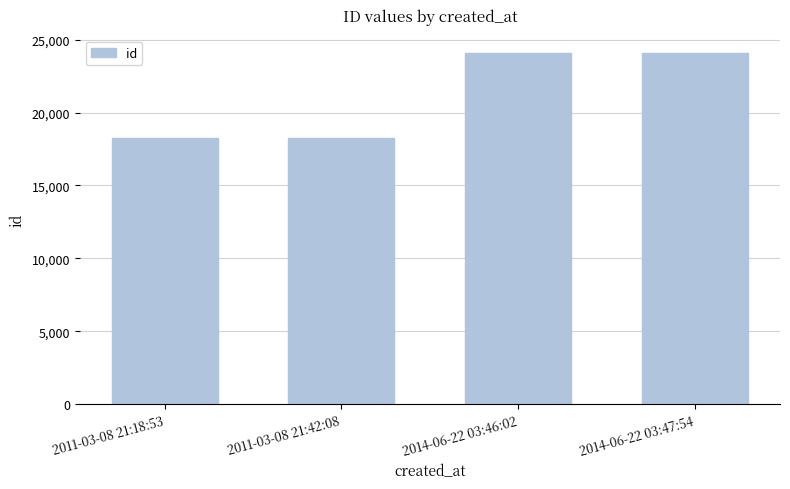

Between 2011-03-08 21:18:53 and 2014-06-22 03:46:02, which is larger?

2014-06-22 03:46:02